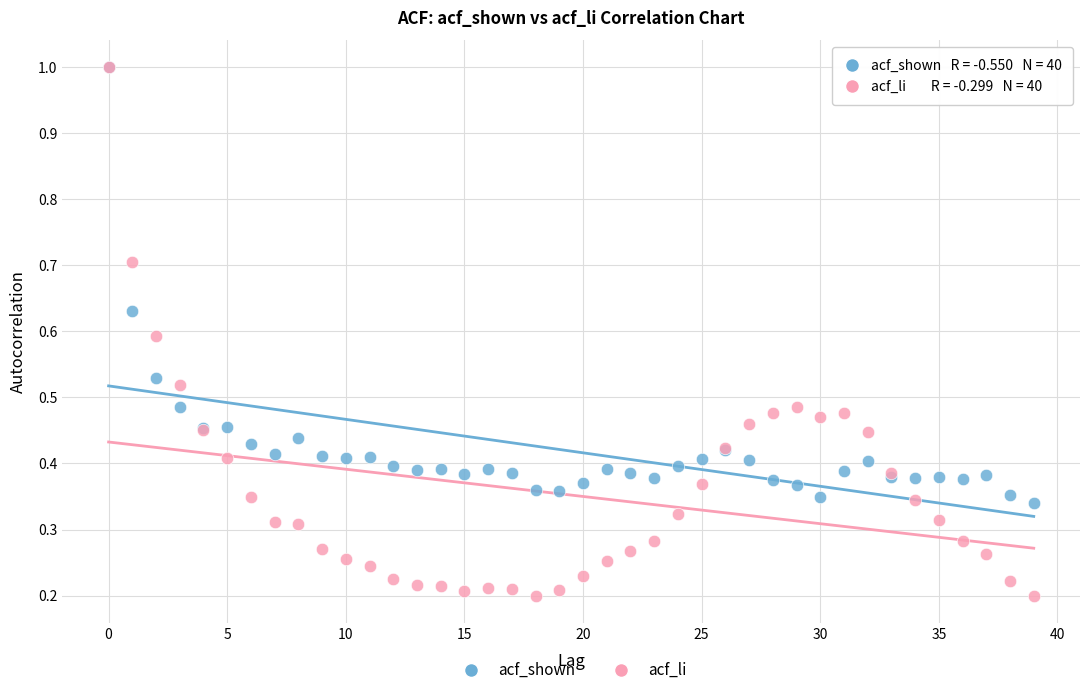

Which series contains the lowest Y value?

acf_li